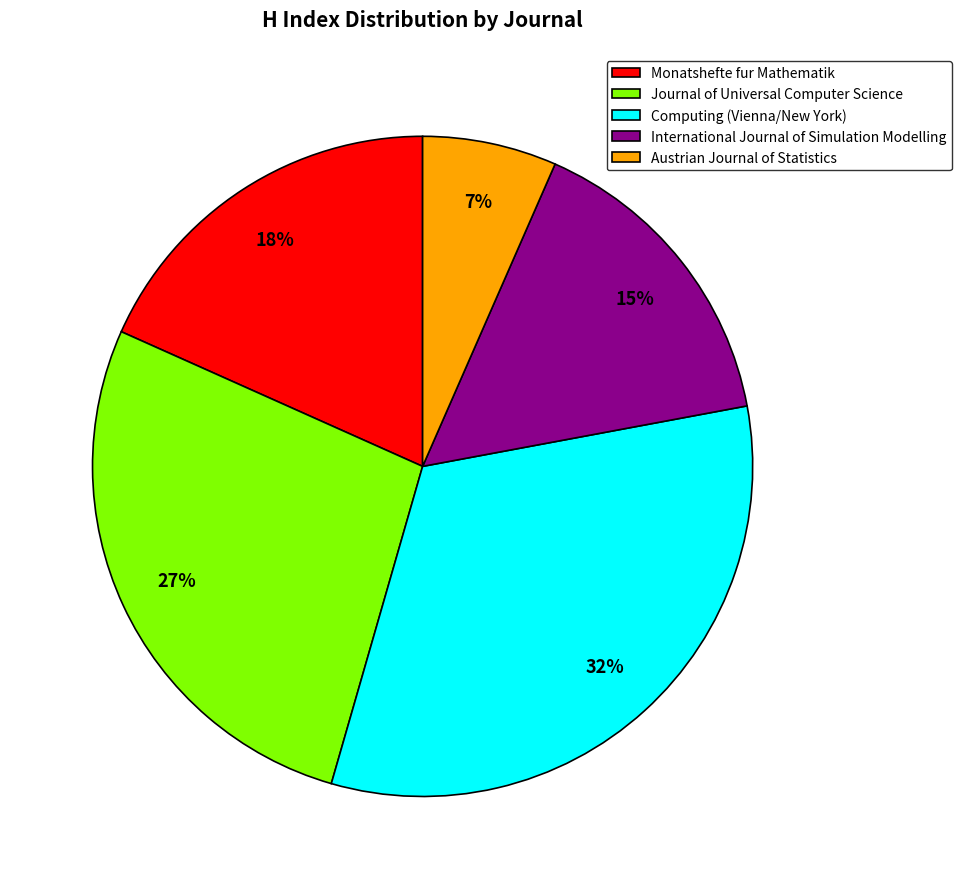

Is there a majority slice in this chart?

No